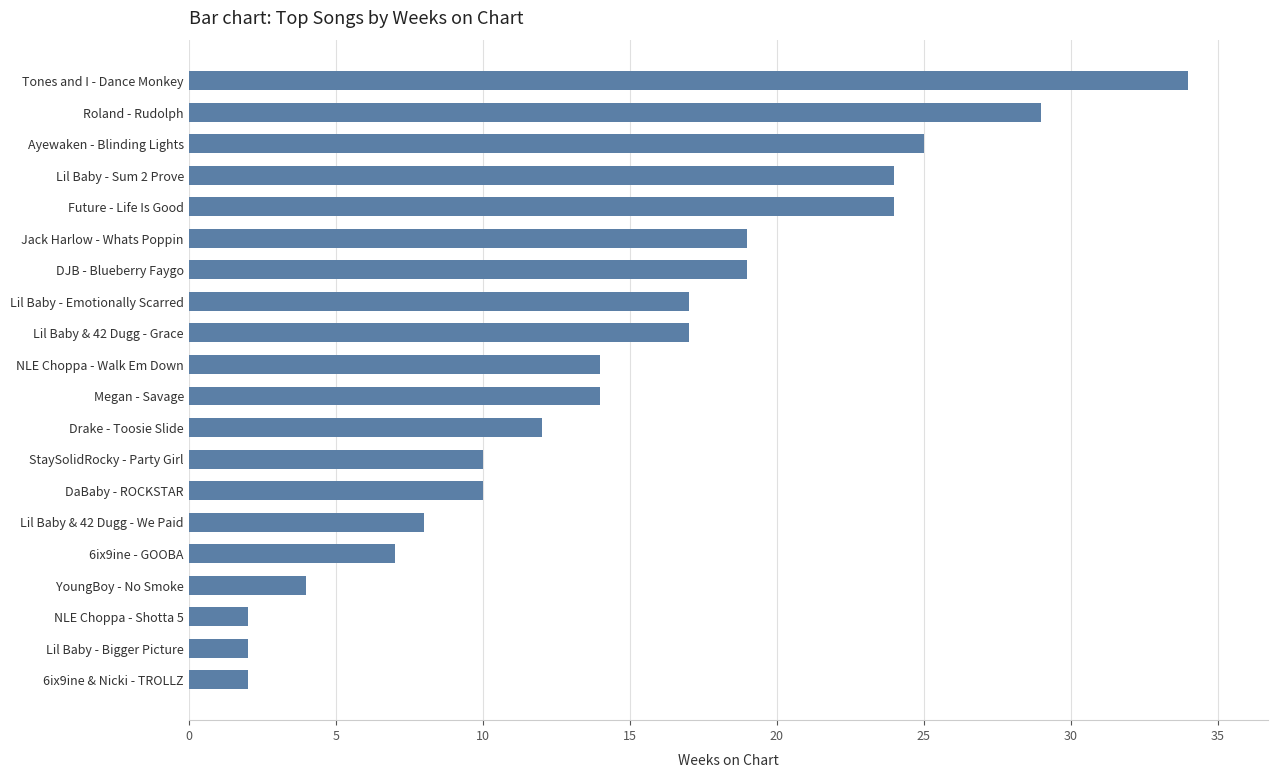

What is the difference between the values at NLE Choppa - Shotta 5 and Ayewaken - Blinding Lights?

23